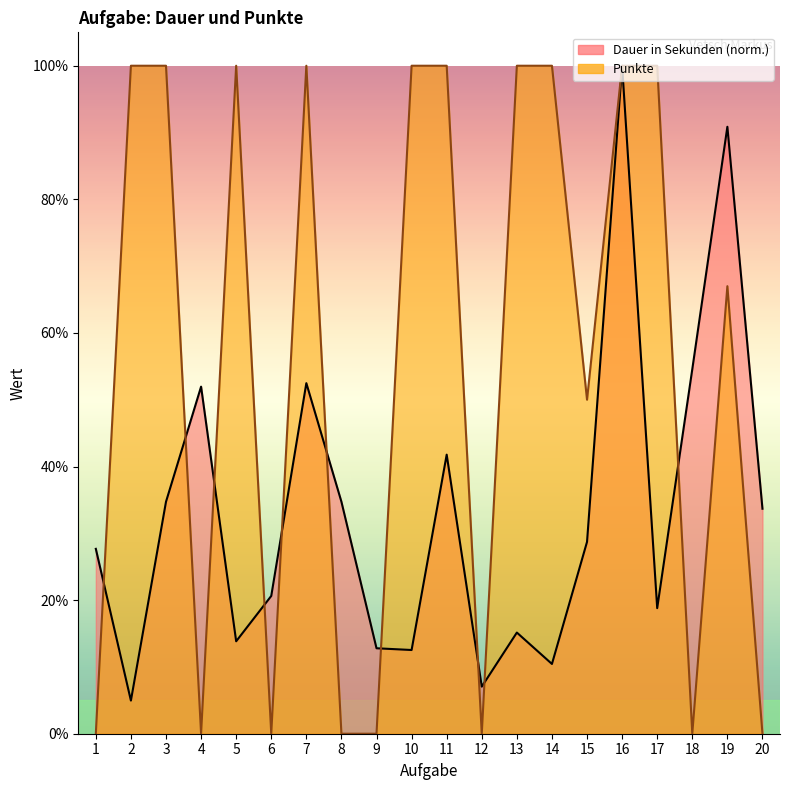

True or false: Punkte has more than 2 interior local peaks.

True